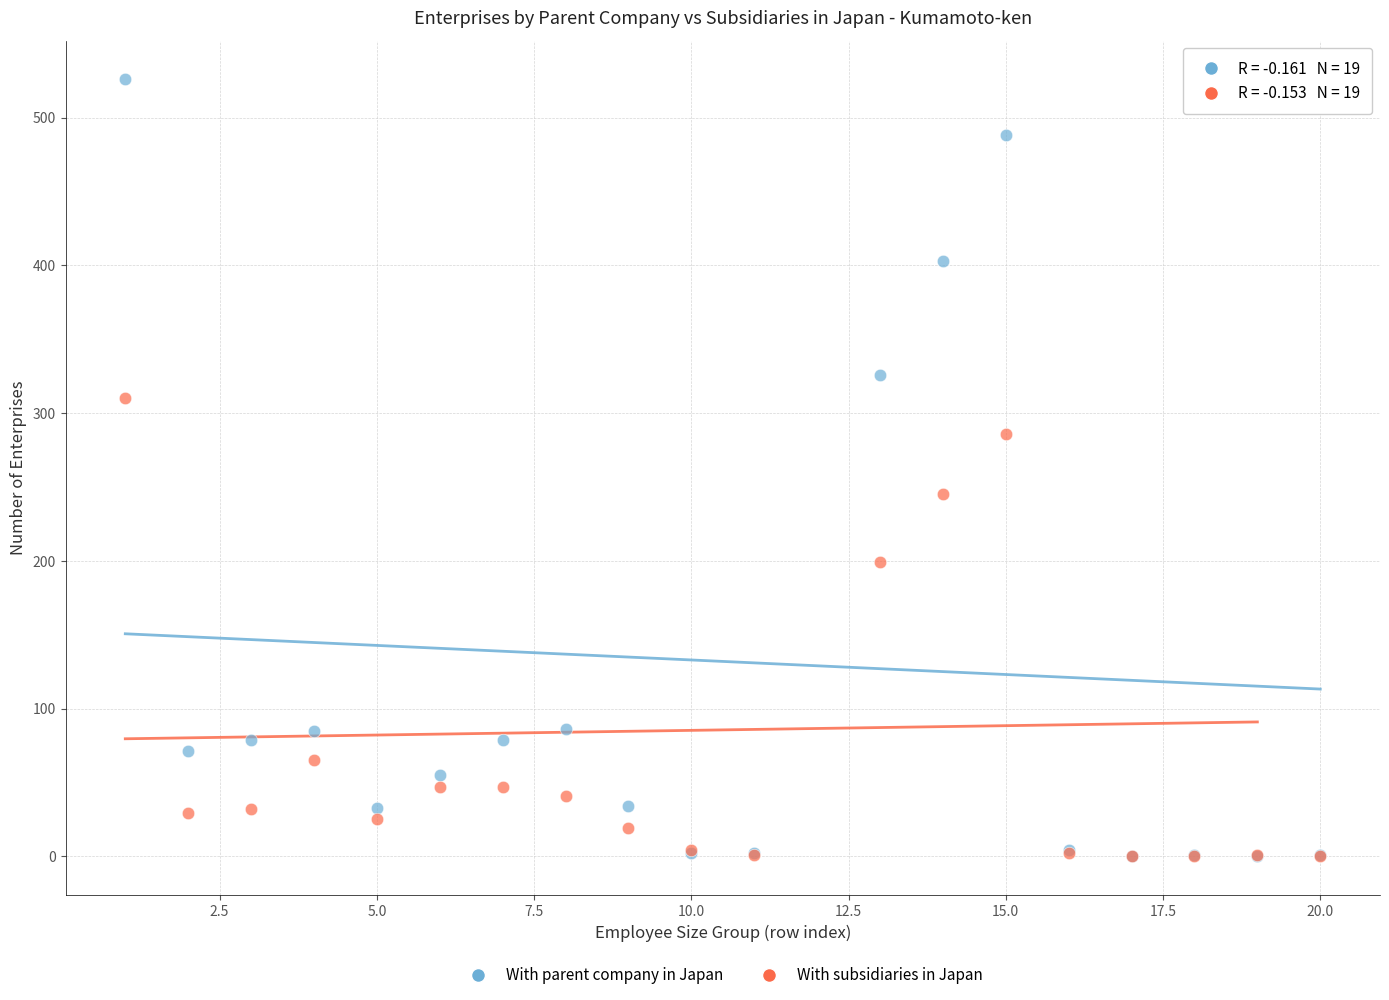

What are all the series names shown in the legend?

With parent company in Japan, With subsidiaries in Japan